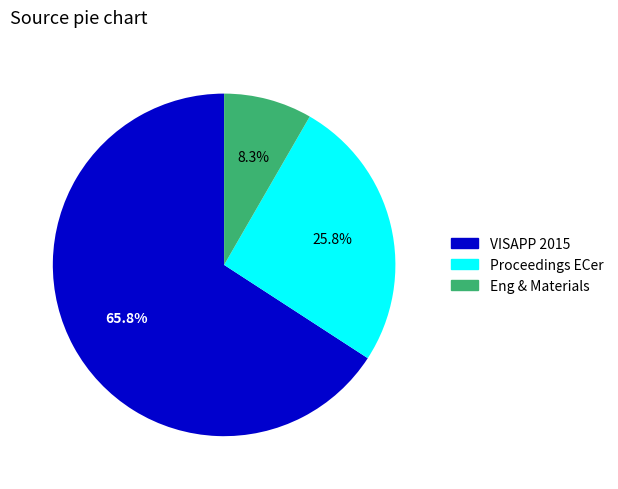

Is there a majority slice in this chart?

Yes